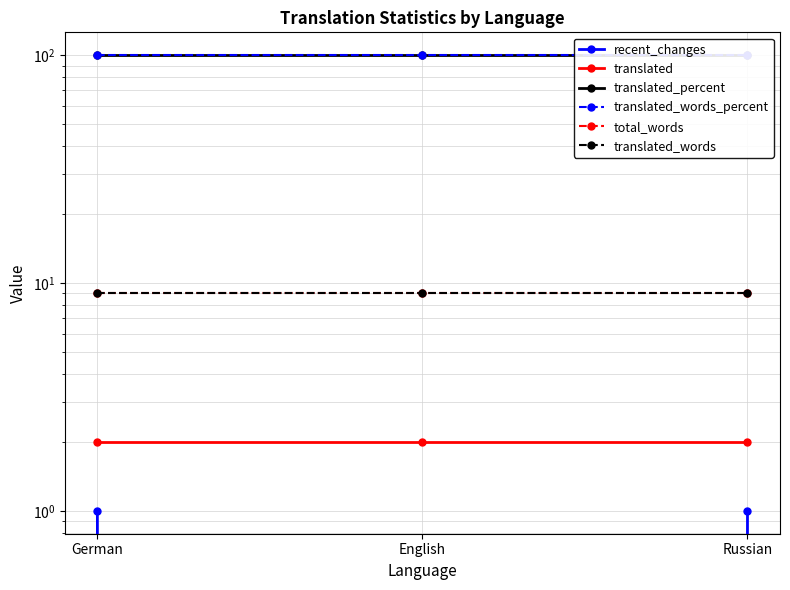

Which category has the lowest value in the translated_percent series?

German